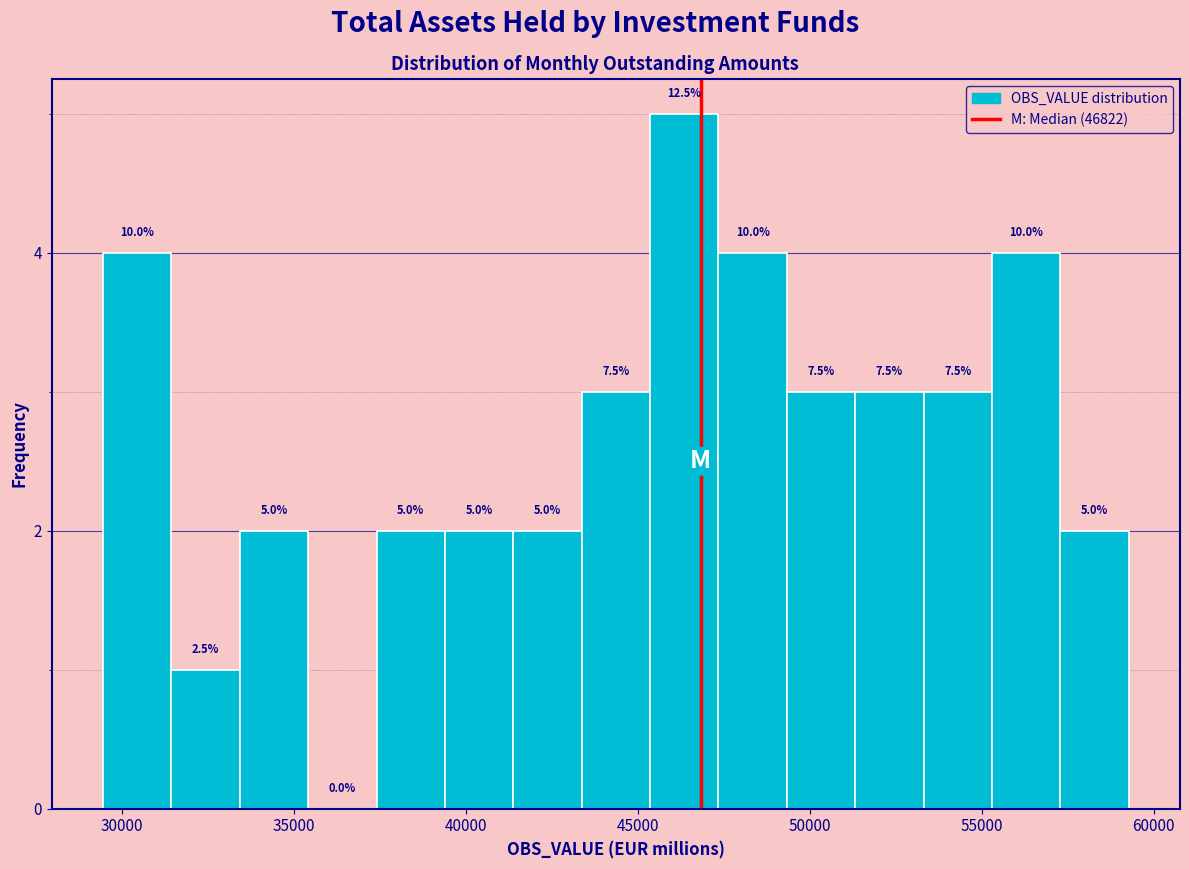

Around what value on the x-axis is the tallest bar? Give the approximate position of its centre, as read against the axis.

46500